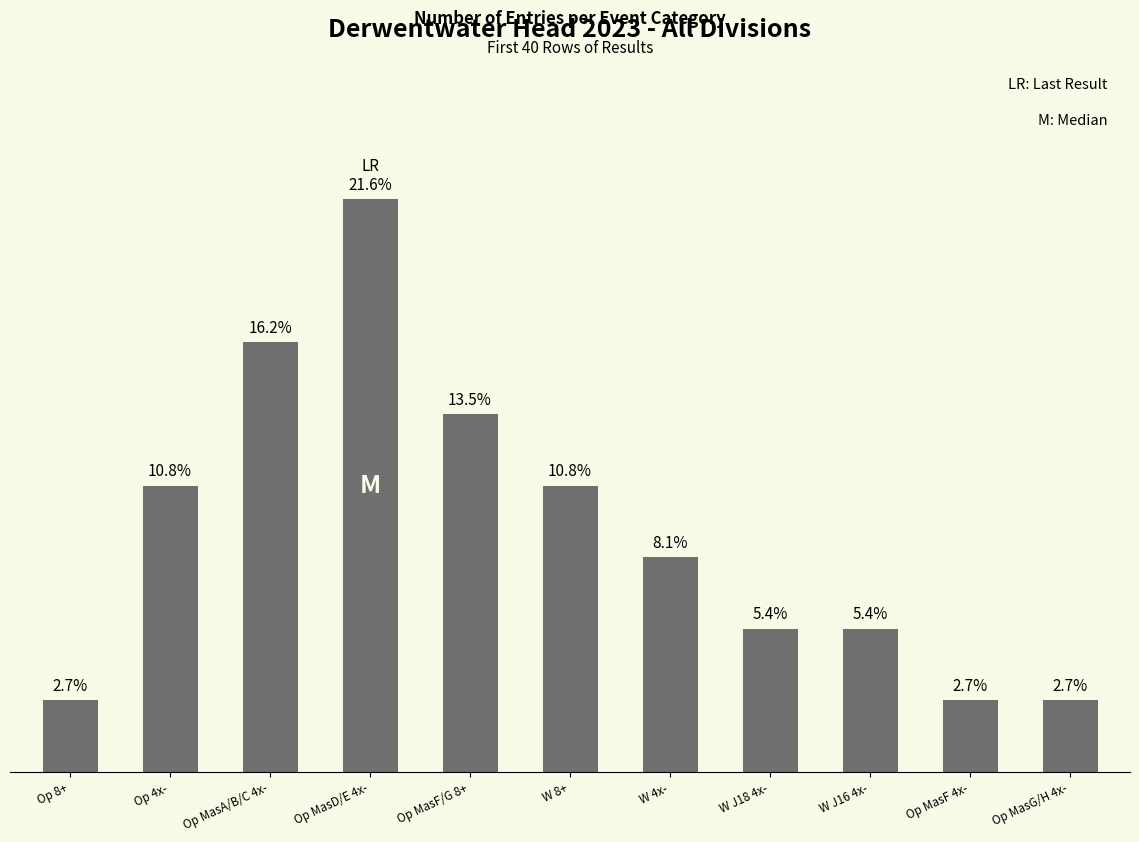

At which category does the chart reach its peak across all series?

Op MasD/E 4x-